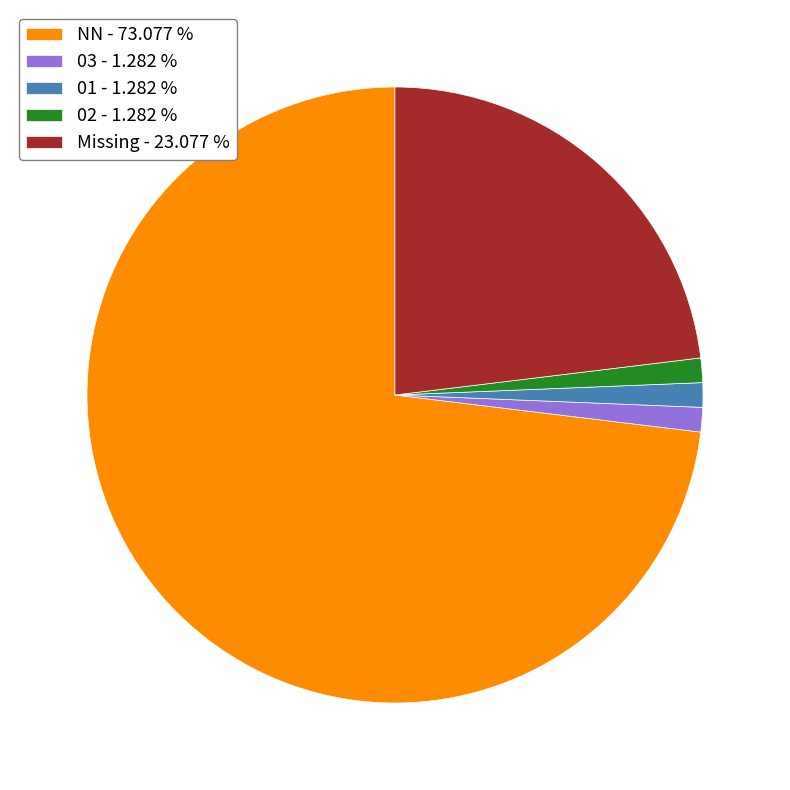

What is the ratio of the value at 03 - 1.282 % to the value at 01 - 1.282 %?

1.0